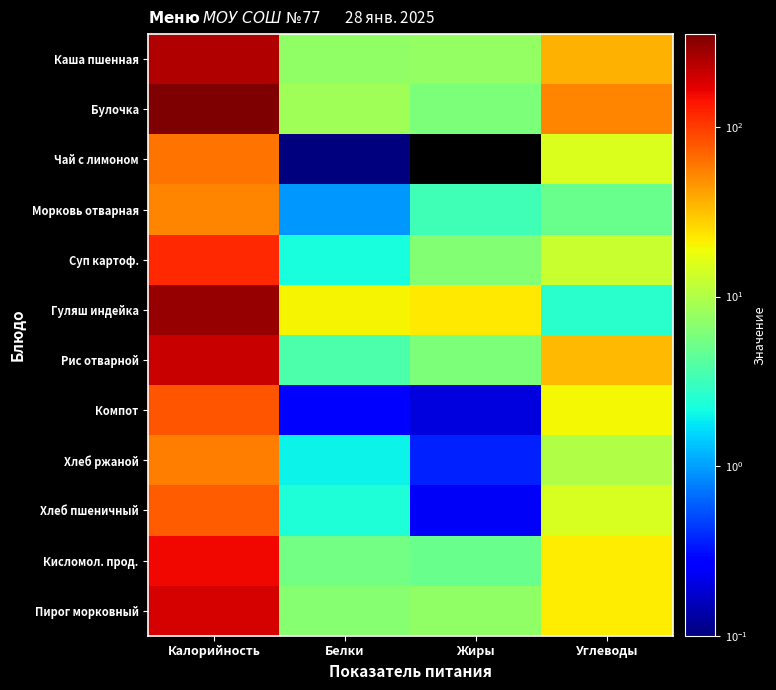

Which label corresponds to the largest value in the chart?

Калорийность